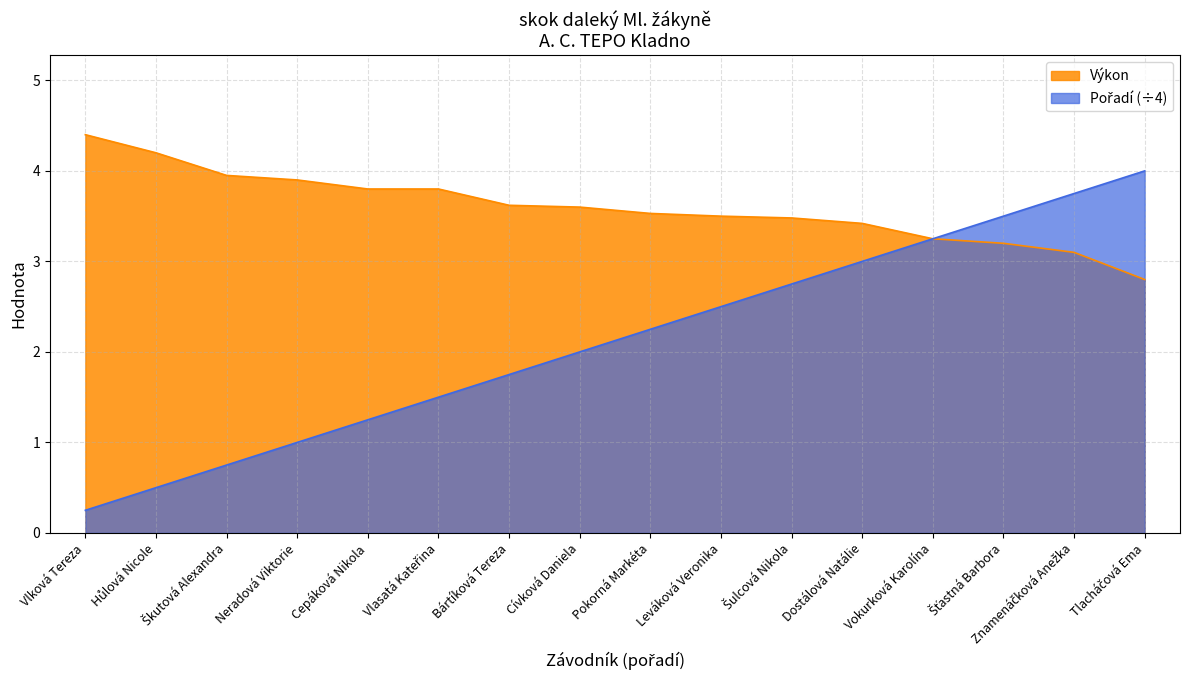

List the labels in order of Pořadí value, largest first.

Tlacháčová Ema, Znamenáčková Anežka, Šťastná Barbora, Vokurková Karolína, Dostálová Natálie, Šulcová Nikola, Leváková Veronika, Pokorná Markéta, Cívková Daniela, Bártíková Tereza, Vlasatá Kateřina, Cepáková Nikola, Neradová Viktorie, Škutová Alexandra, Hůlová Nicole, Vlková Tereza